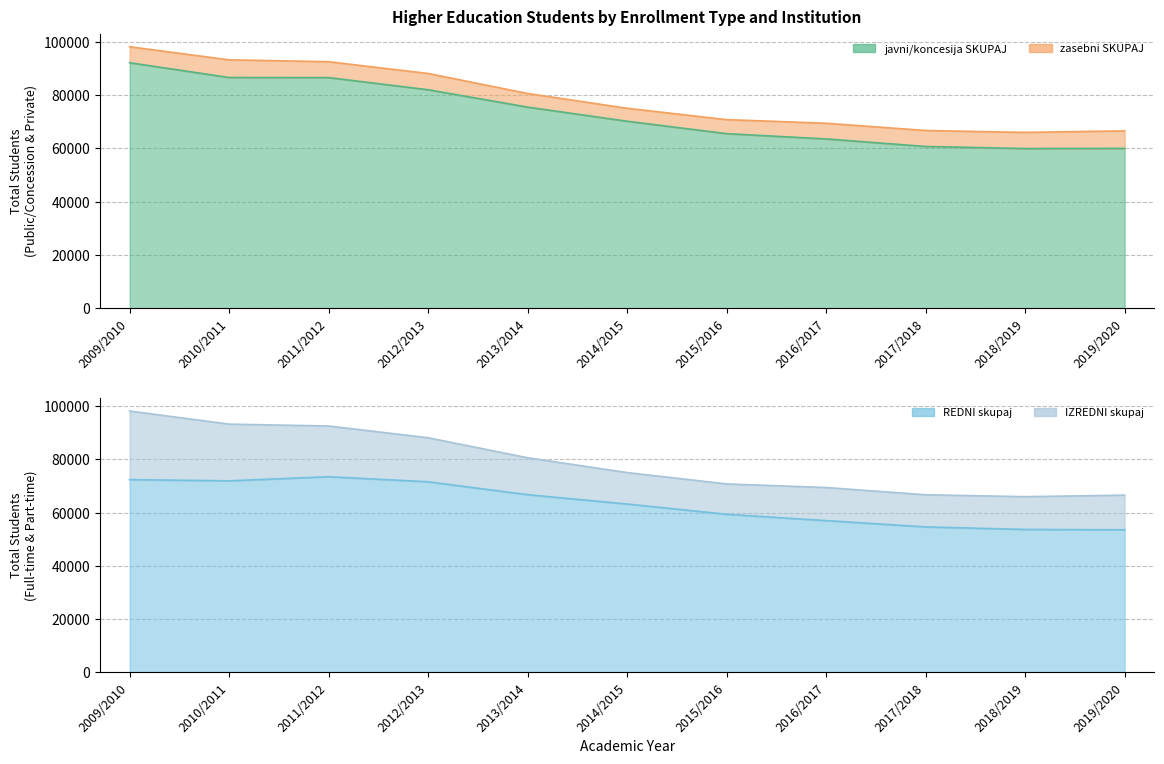

Where does the REDNI skupaj series first go above 63239?

2009/2010